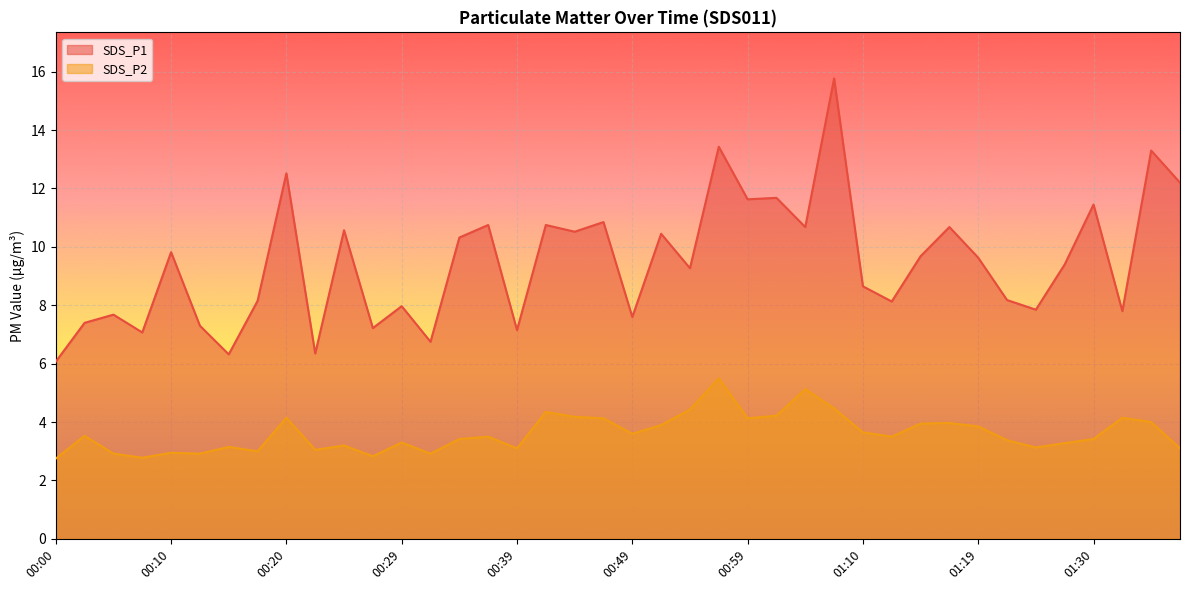

How many interior local valleys does the SDS_P1 series have?

14